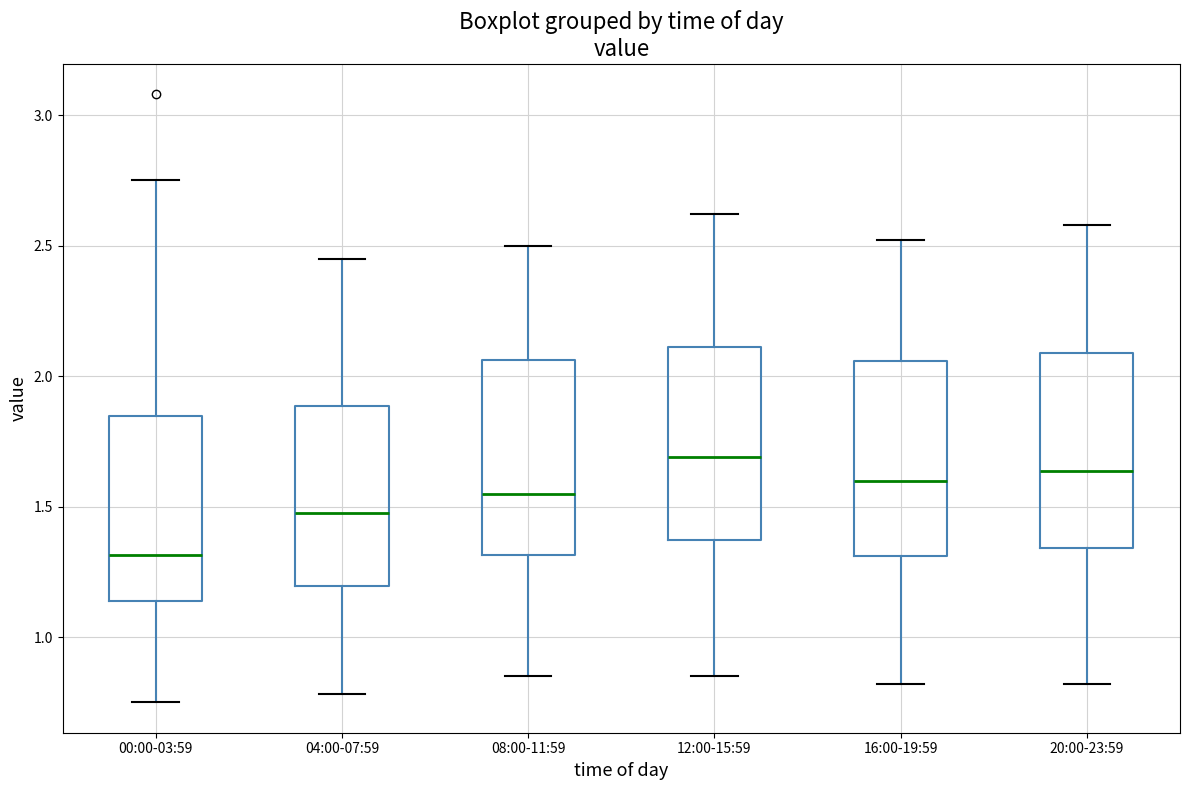

Reading left to right, read every box against the y-axis: the position of its median line, the range the box covers, and the ends of its whiskers. The values are not printed on the chart, so give them approximately, as read against the axis.

00:00-03:59: median 1.30, box 1.15 to 1.85, whiskers 0.75 to 2.75
04:00-07:59: median 1.50, box 1.20 to 1.90, whiskers 0.80 to 2.45
08:00-11:59: median 1.55, box 1.30 to 2.05, whiskers 0.85 to 2.50
12:00-15:59: median 1.70, box 1.35 to 2.10, whiskers 0.85 to 2.60
16:00-19:59: median 1.60, box 1.30 to 2.05, whiskers 0.80 to 2.50
20:00-23:59: median 1.65, box 1.35 to 2.10, whiskers 0.80 to 2.60